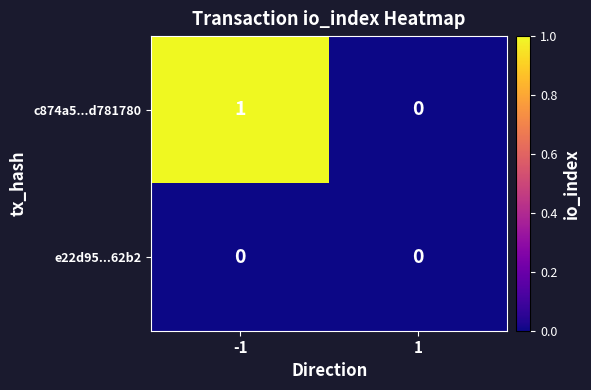

Reading left to right, transcribe all the data shown in this chart.

c874a5...d781780: -1=1	1=0
e22d95...62b2: -1=0	1=0